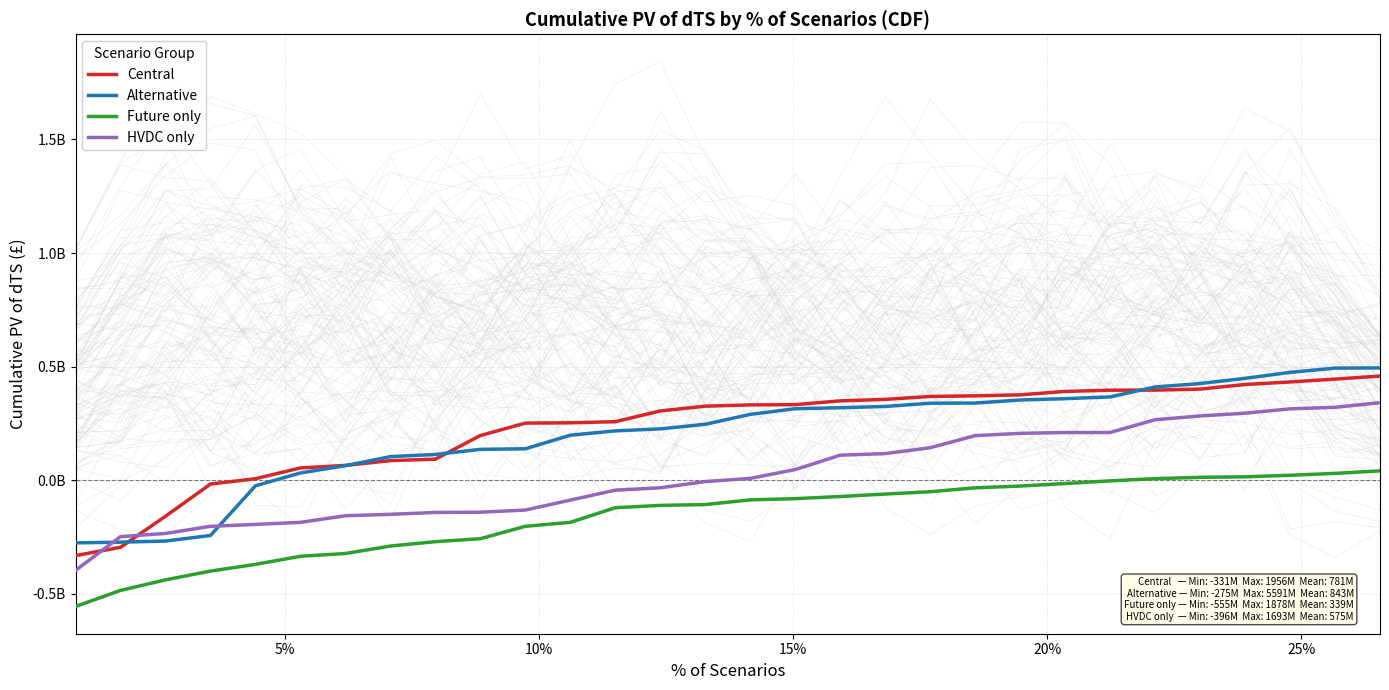

Which series has the largest range (max minus min)?

Central